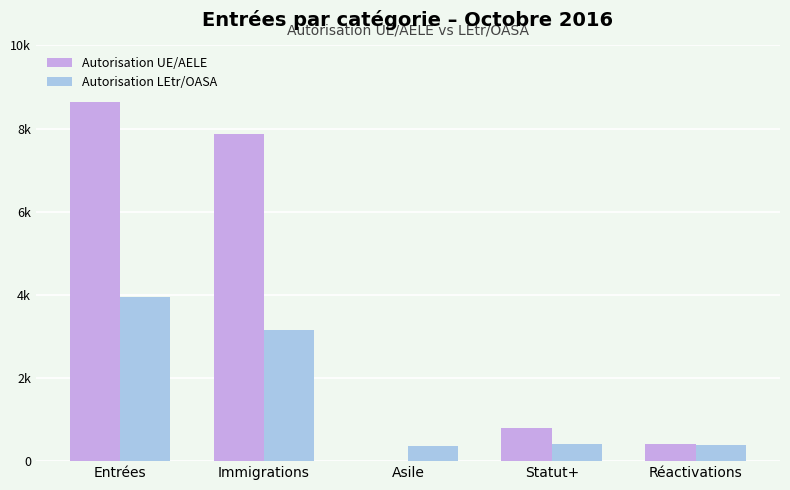

The value of Autorisation LEtr/OASA at Entrées is 6138. True or false?

False